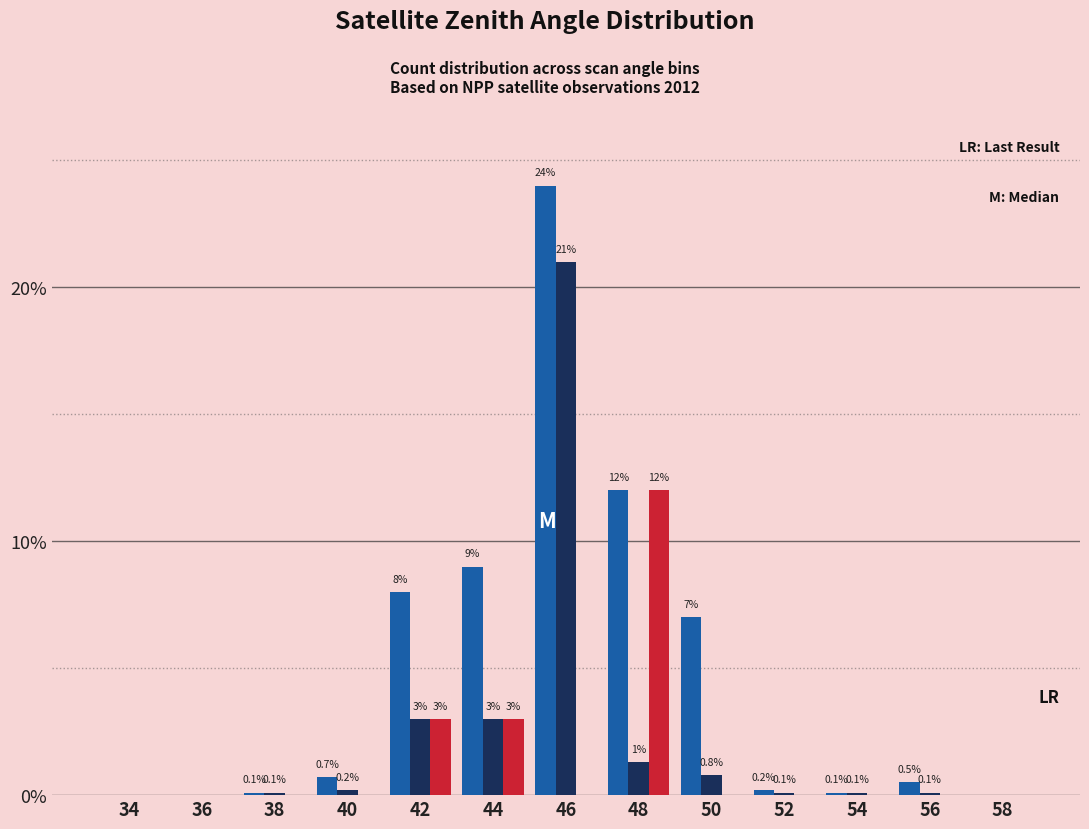

What is the maximum value shown in the chart?

24.0